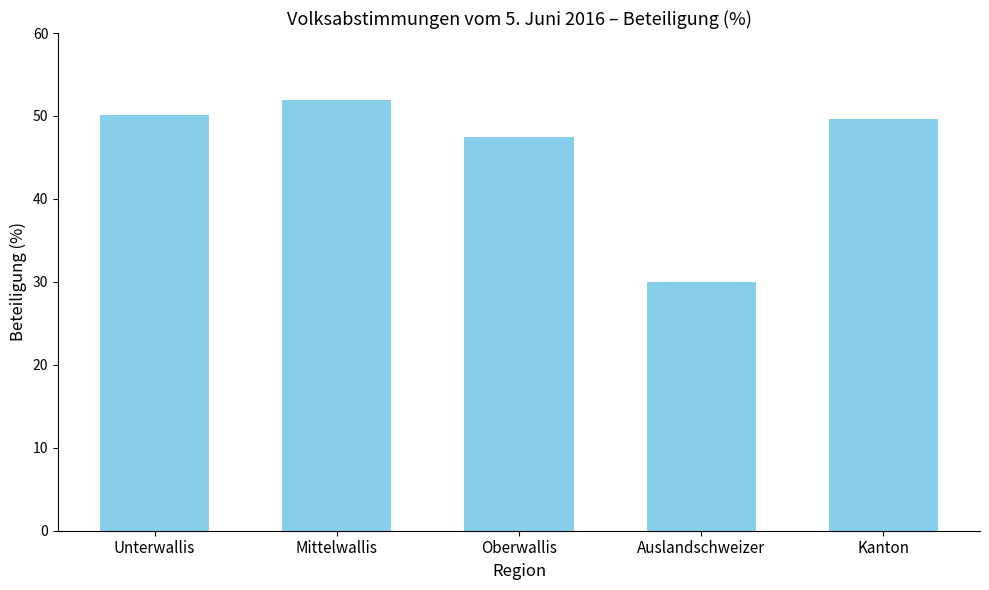

The chart shows a value of 50.1 at Unterwallis. True or false?

True